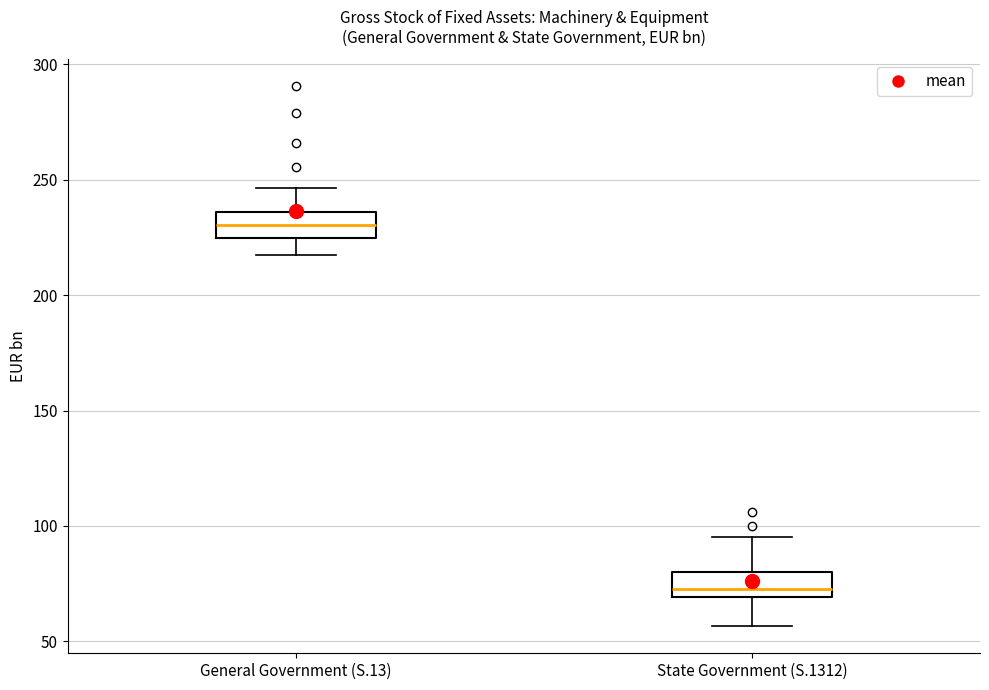

Where does the lower whisker of the box for General Government (S.13) end on the y-axis? The values are not printed on the chart, so give them approximately, as read against the axis.

215